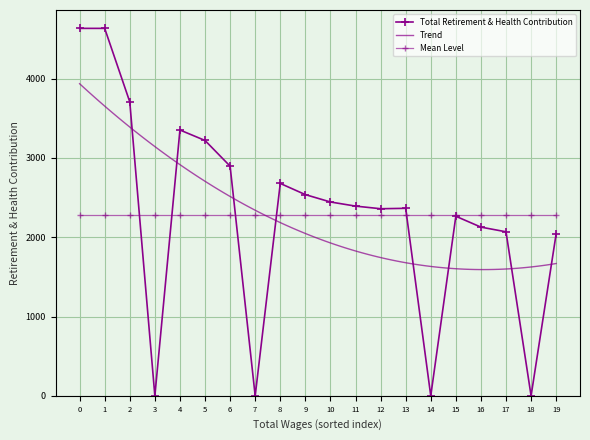

Between 19 and 17, which is larger?

17